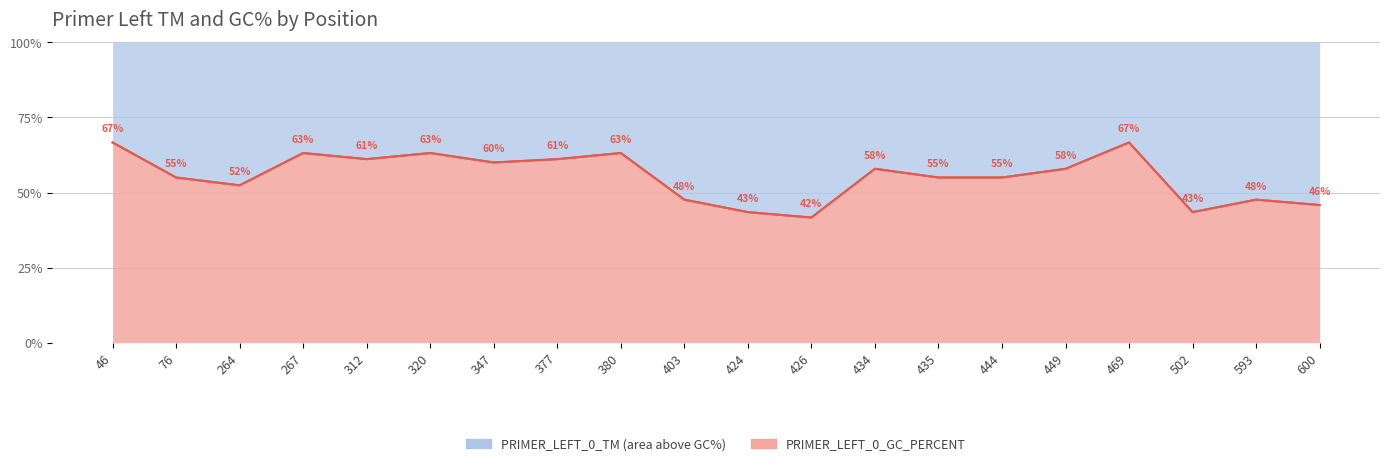

Which category has the lowest value across all series?

426